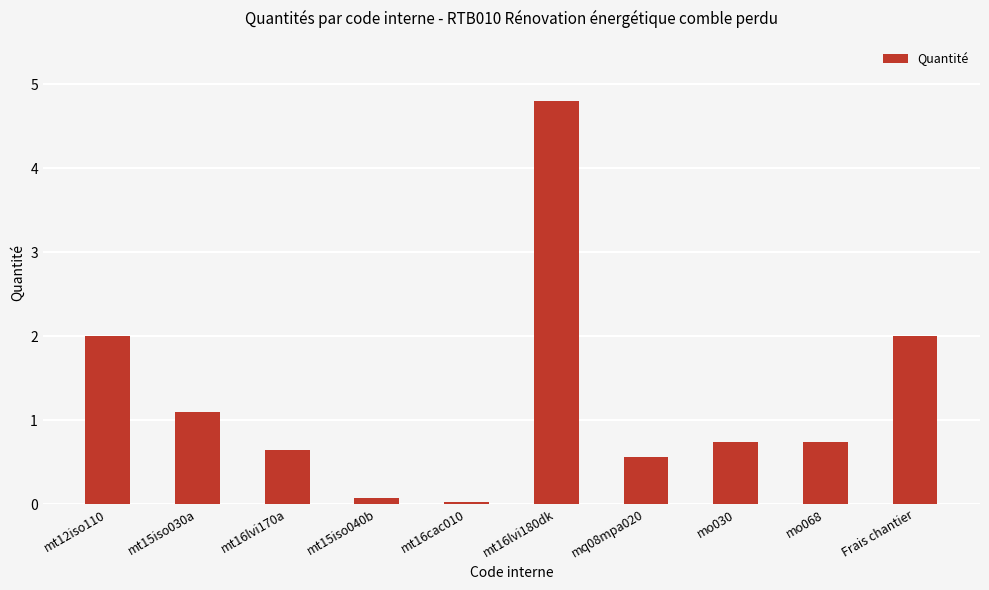

What is the average value?

1.3